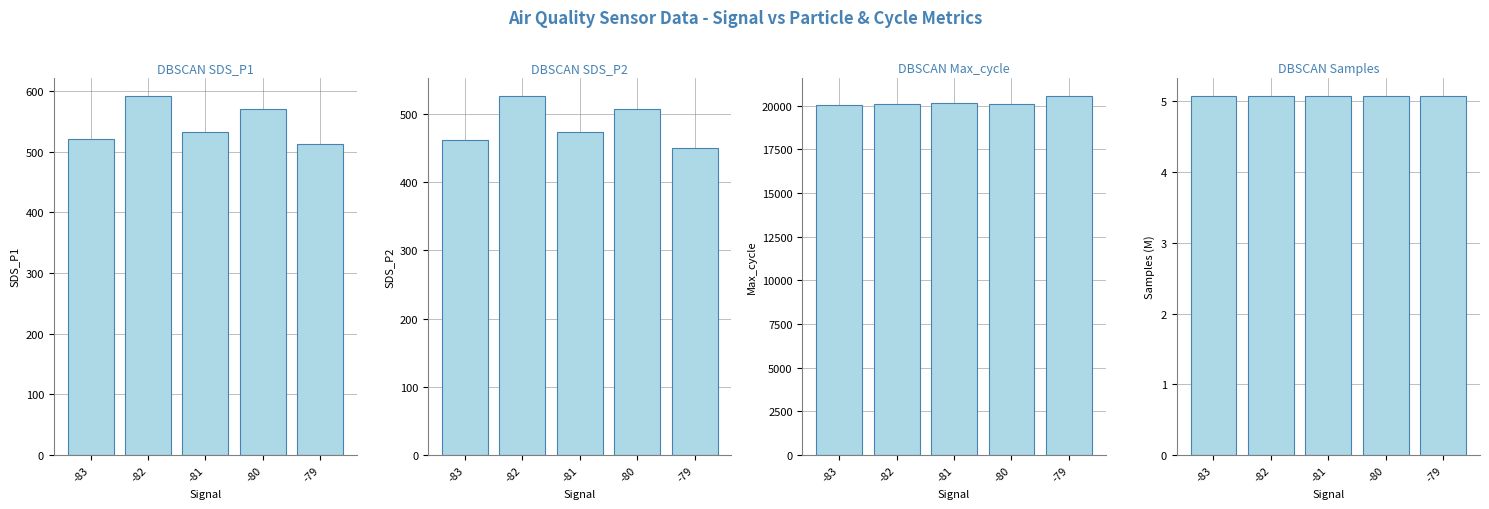

Is it true that Max_cycle equals 20098.4 at -80?

True